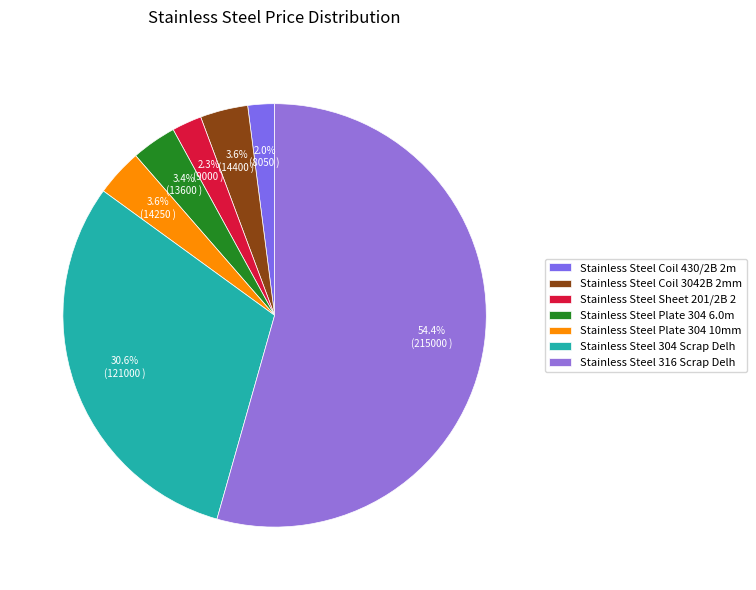

Which slice is the largest?

Stainless Steel 316 Scrap Delh